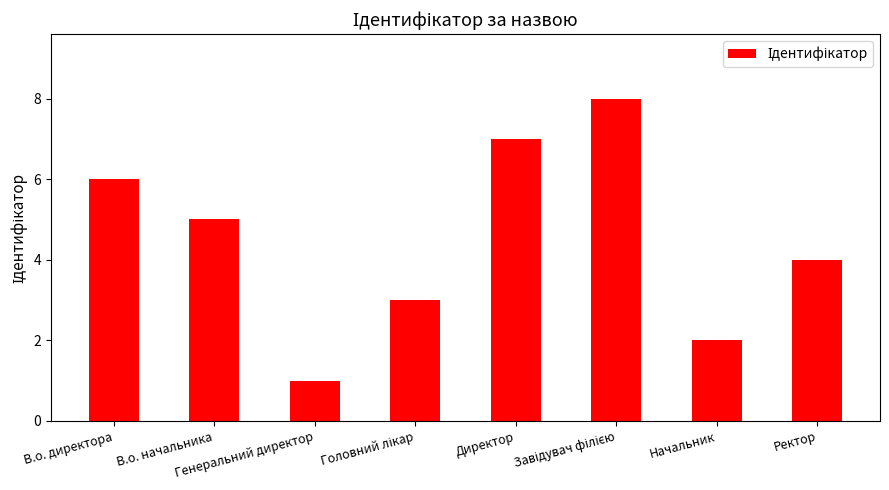

What is the greatest value displayed?

8